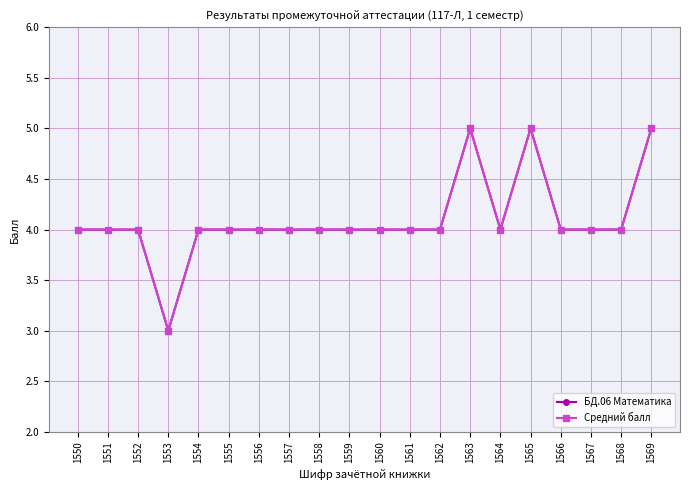

What is the sum of the Средний балл values at 1559 and 1566?

8